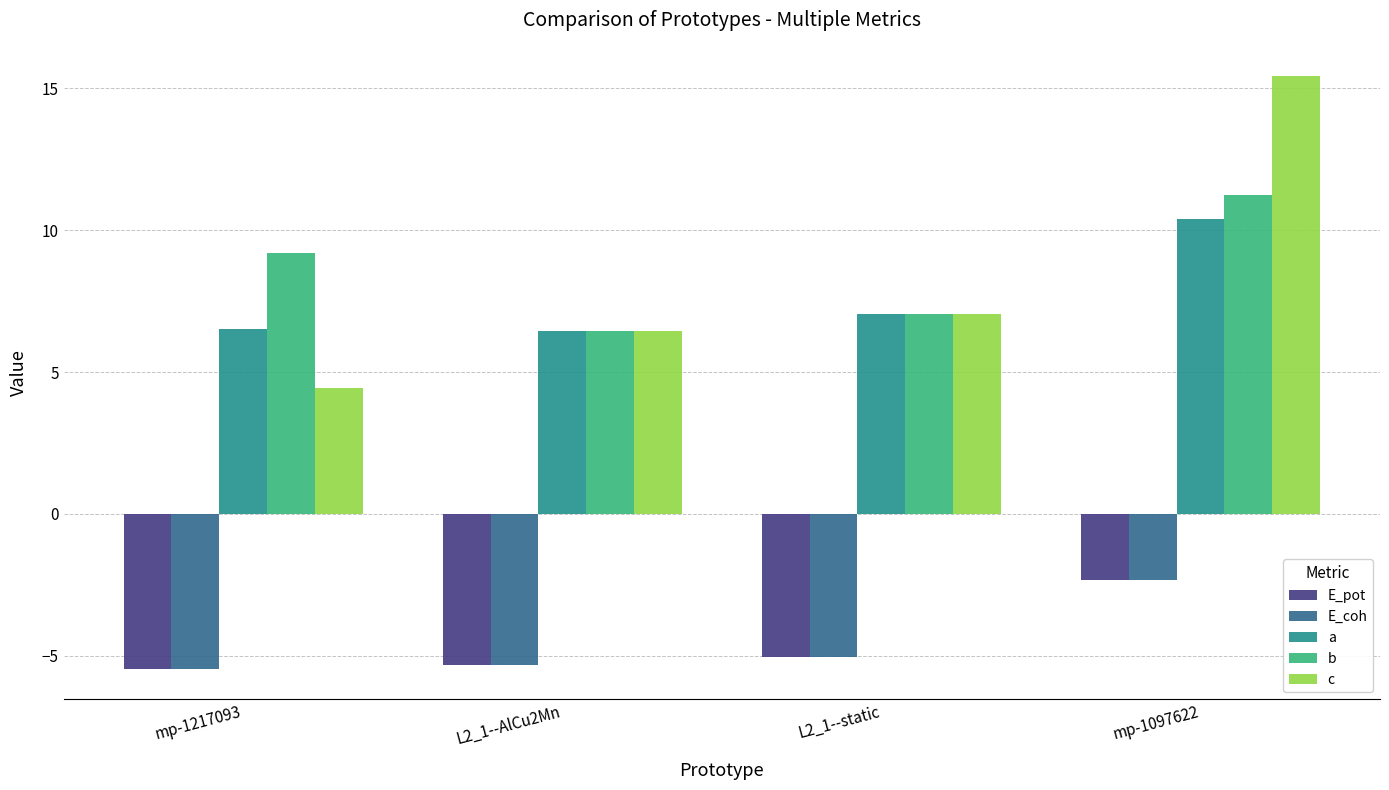

What is the total value across all series at mp-1217093?

9.2